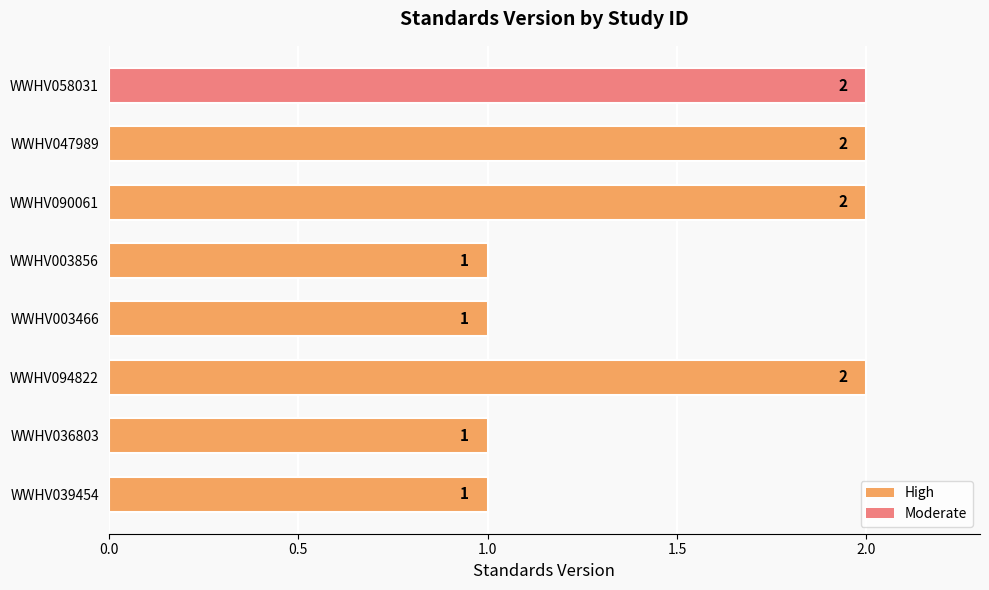

What is the difference between the maximum and minimum values?

1